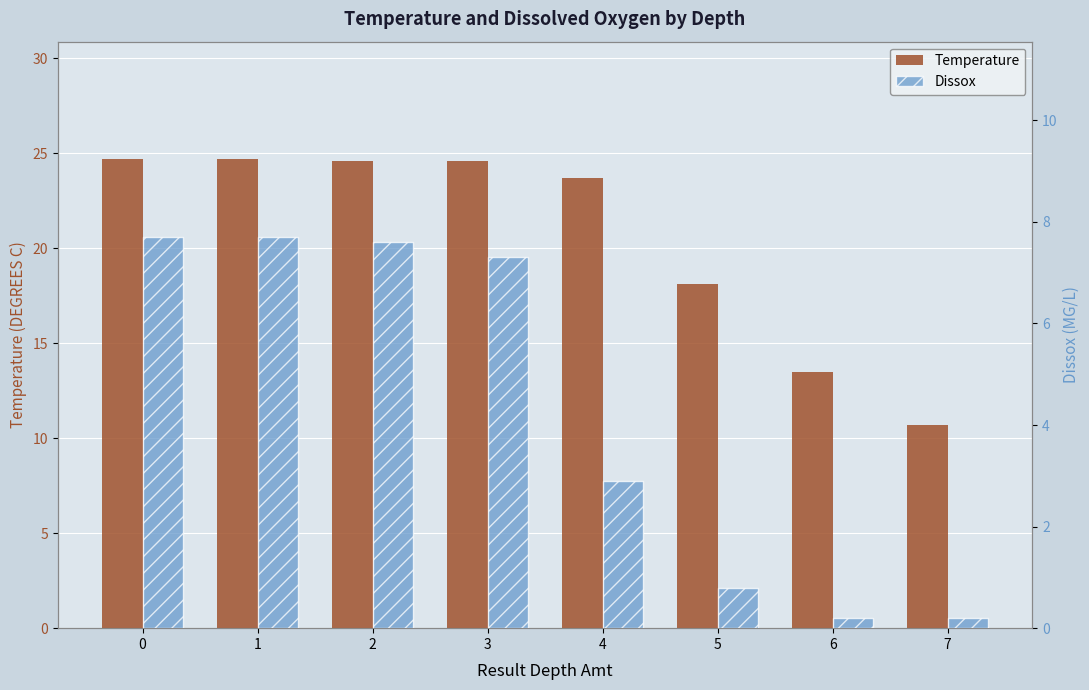

How many data points in Temperature are above 24?

4